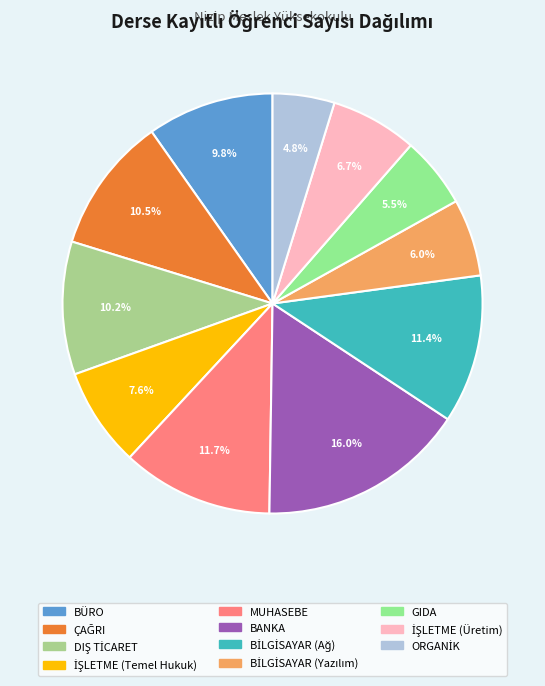

How many segments does this pie chart have?

11